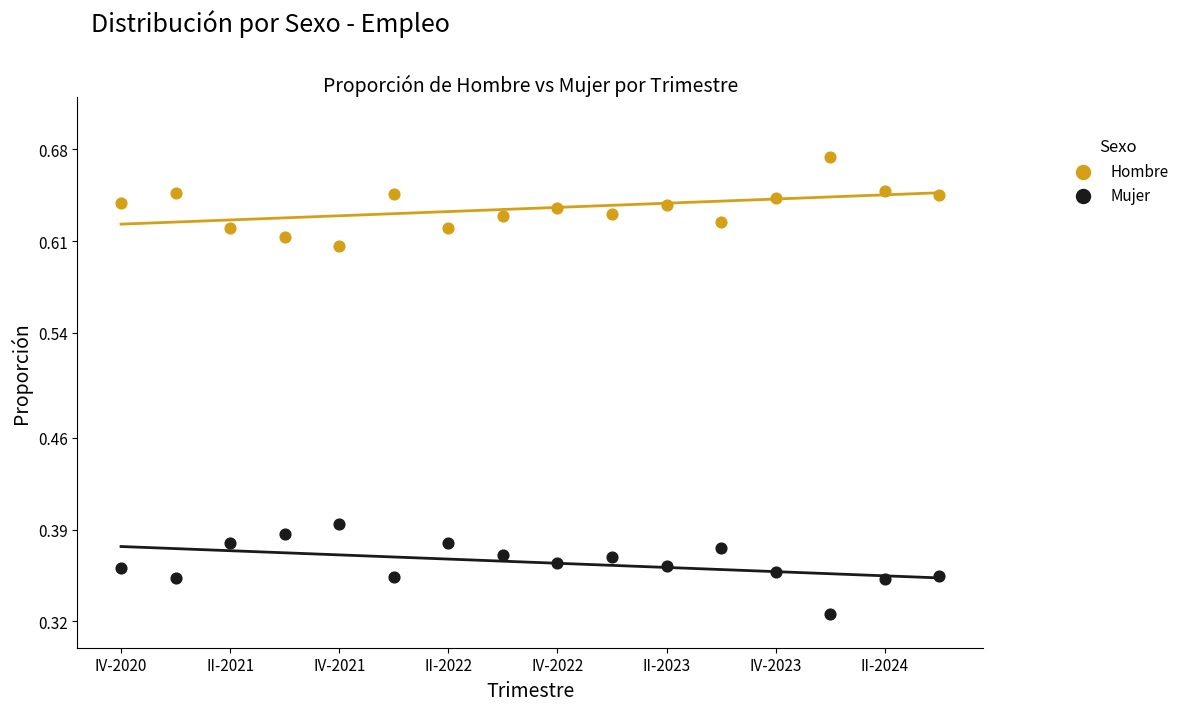

Which series contains the lowest Y value?

Mujer